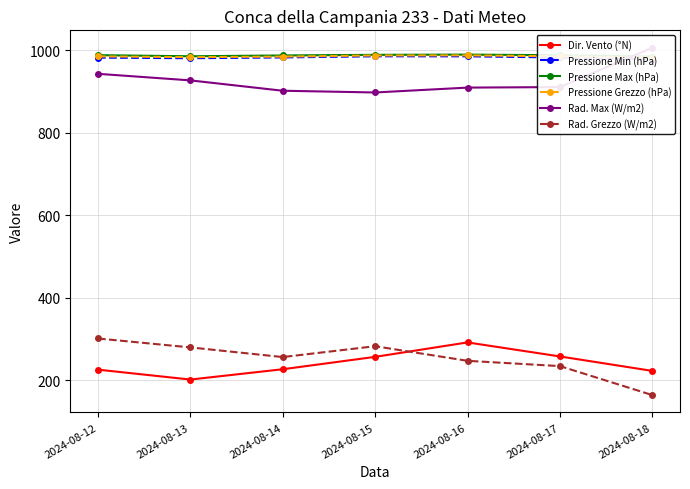

Reading left to right, what are all the values shown in this chart?

Dir. Vento (°N): 226.0	202.0	227.0	257.0	292.0	258.0	223.0
Pressione Min (hPa): 982.2	980.7	982.6	985.4	985.3	982.5	978.9
Pressione Max (hPa): 988.1	985.4	987.4	988.9	989.5	987.9	984.8
Pressione Grezzo (hPa): 985.1	983.3	984.6	987.3	987.6	985.3	982.3
Rad. Max (W/m2): 942.9	927.0	901.9	897.7	909.5	910.8	1006.2
Rad. Grezzo (W/m2): 301.5	279.9	256.5	282.8	247.4	234.6	164.4